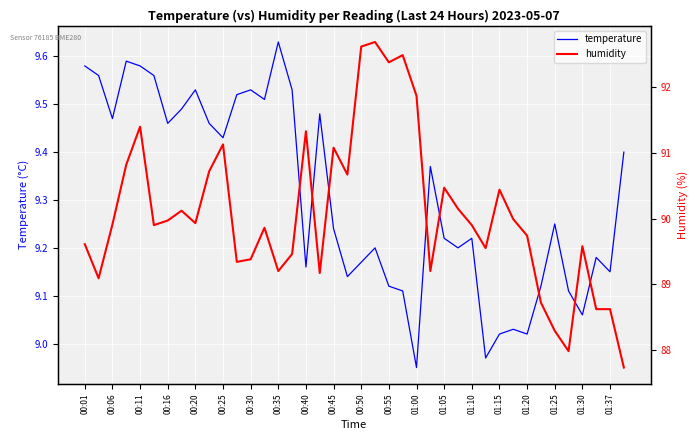

How many lines are shown in the chart?

2